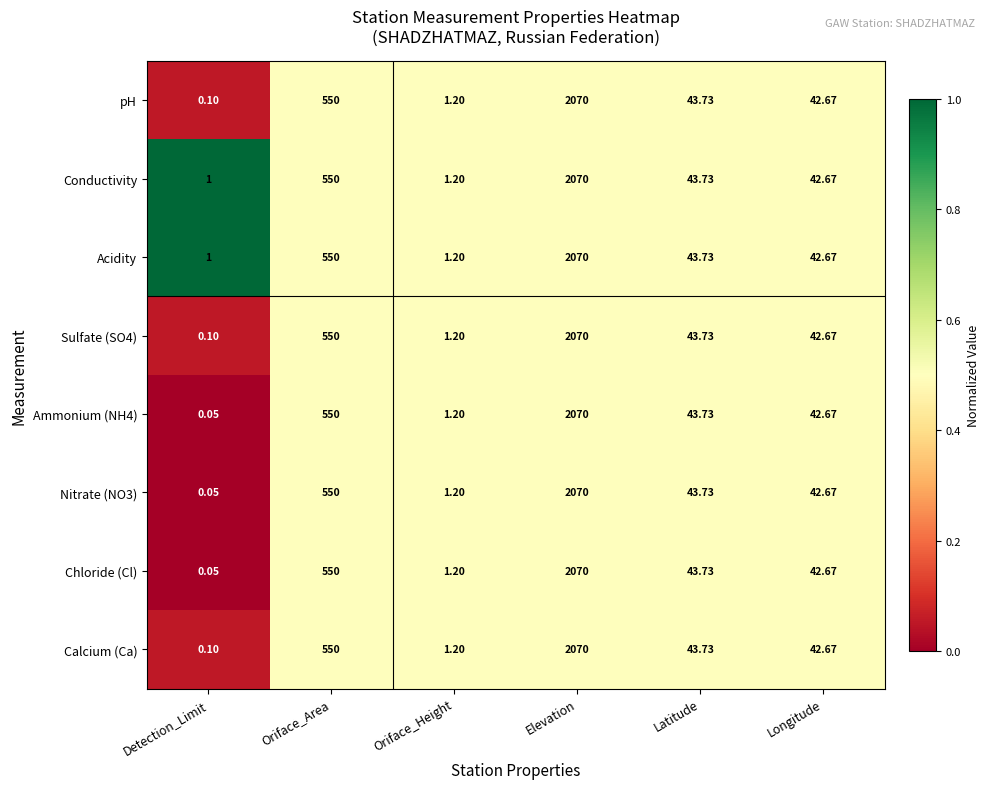

Which label corresponds to the largest value in the chart?

Elevation